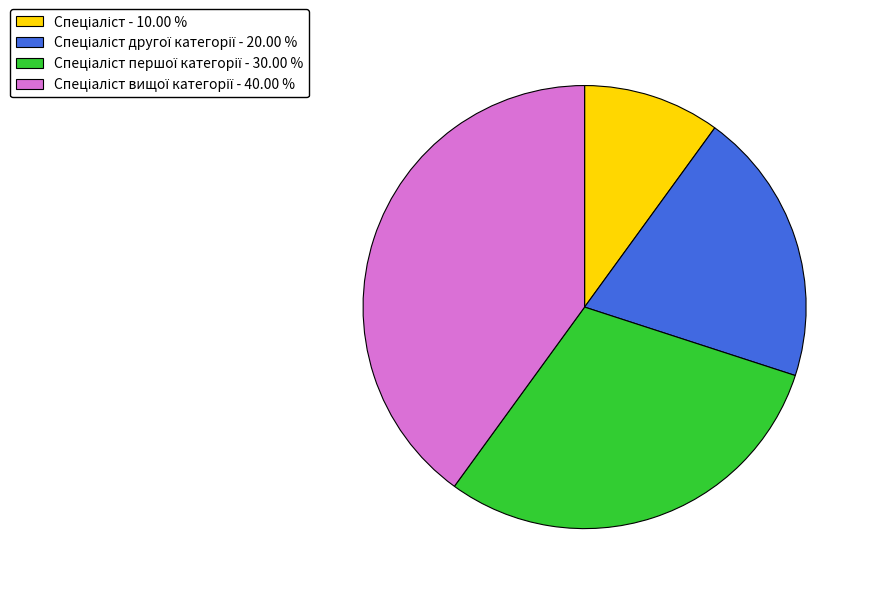

Is there any slice that represents more than half of the pie?

No